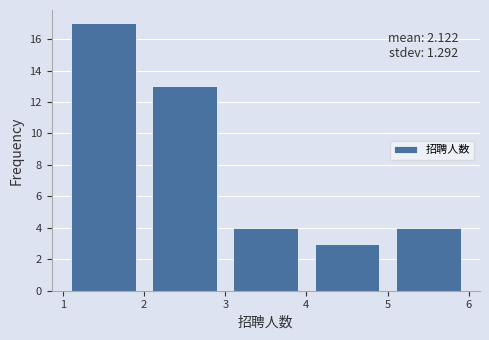

Which range on the x-axis has the tallest bar?

1 to 2